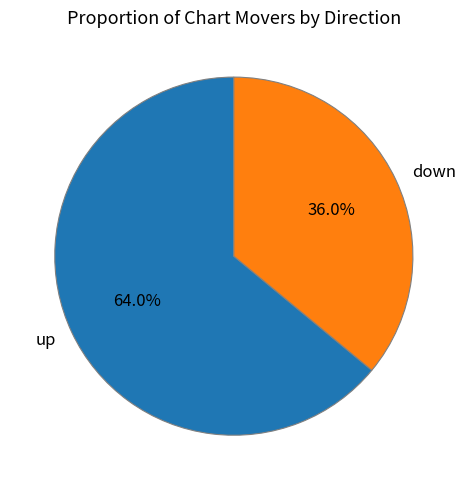

True or false: down accounts for 36% of the total.

True